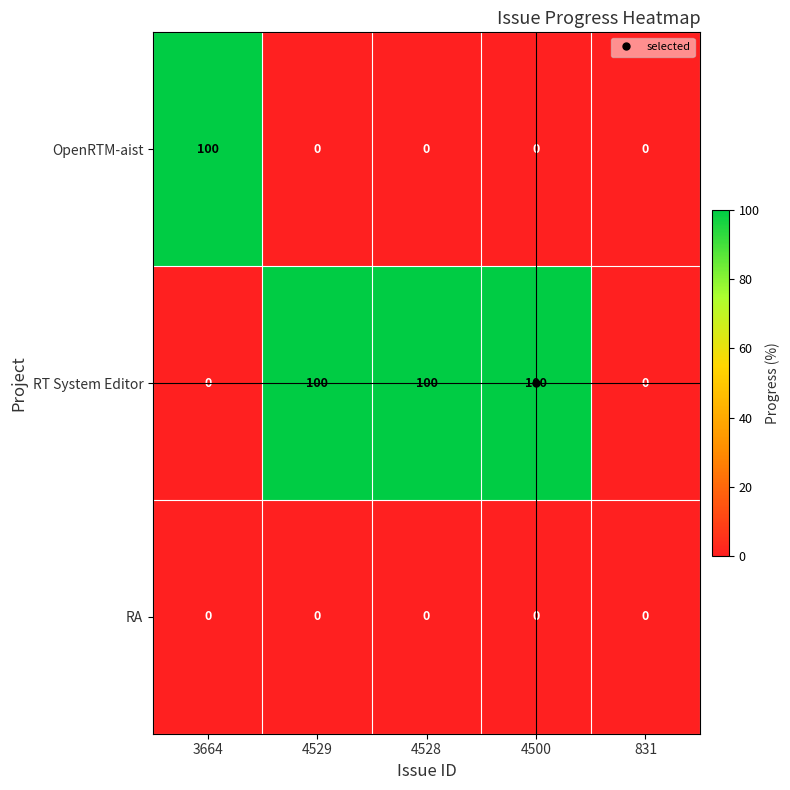

What is the maximum value shown in the chart?

100